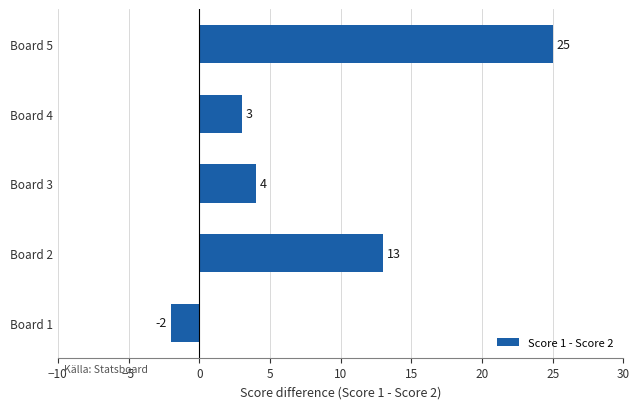

True or false: the data shows 4 at Board 3.

True